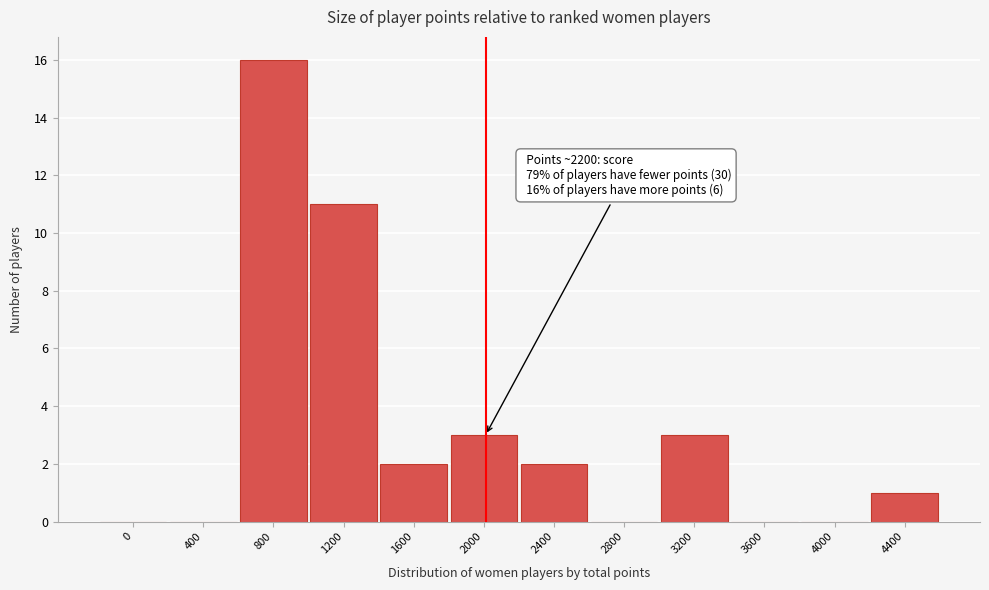

Reading left to right, list all the values displayed in this chart.

0=0	400=0	800=16	1200=11	1600=2	2000=3	2400=2	2800=0	3200=3	3600=0	4000=0	4400=1